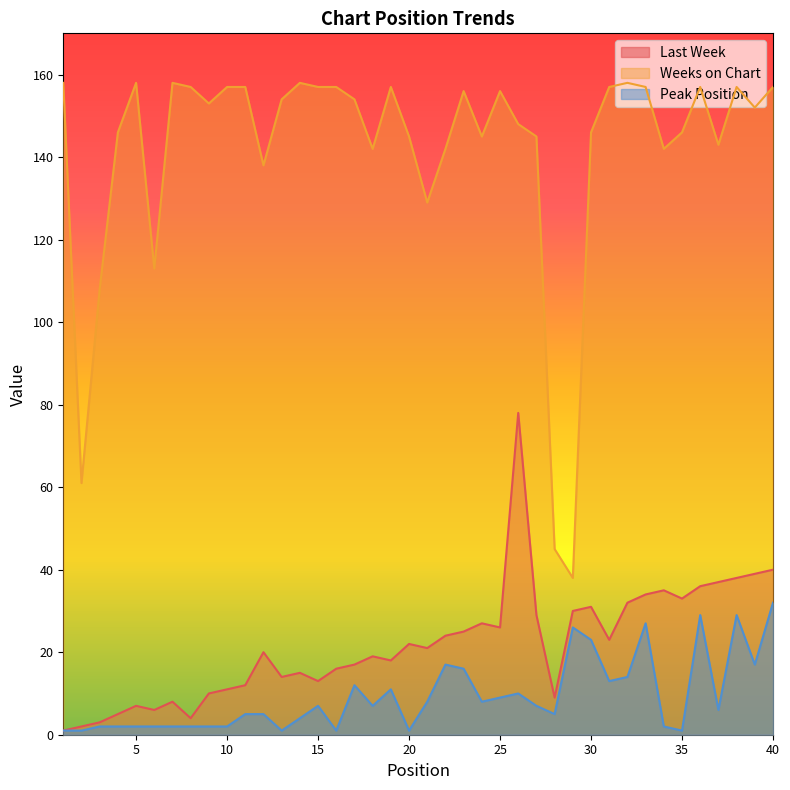

Where does the Last Week series first go above 21?

20